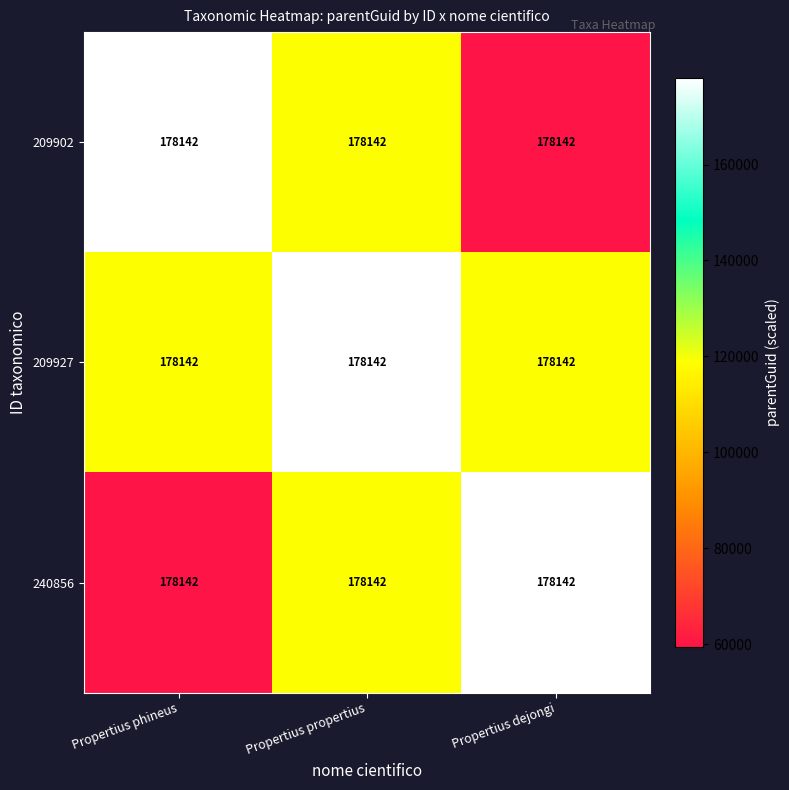

Reading left to right, what are all the values shown in this chart?

209902: Propertius phineus=178142.0	Propertius propertius=178142.0	Propertius dejongi=178142.0
209927: Propertius phineus=178142.0	Propertius propertius=178142.0	Propertius dejongi=178142.0
240856: Propertius phineus=178142.0	Propertius propertius=178142.0	Propertius dejongi=178142.0